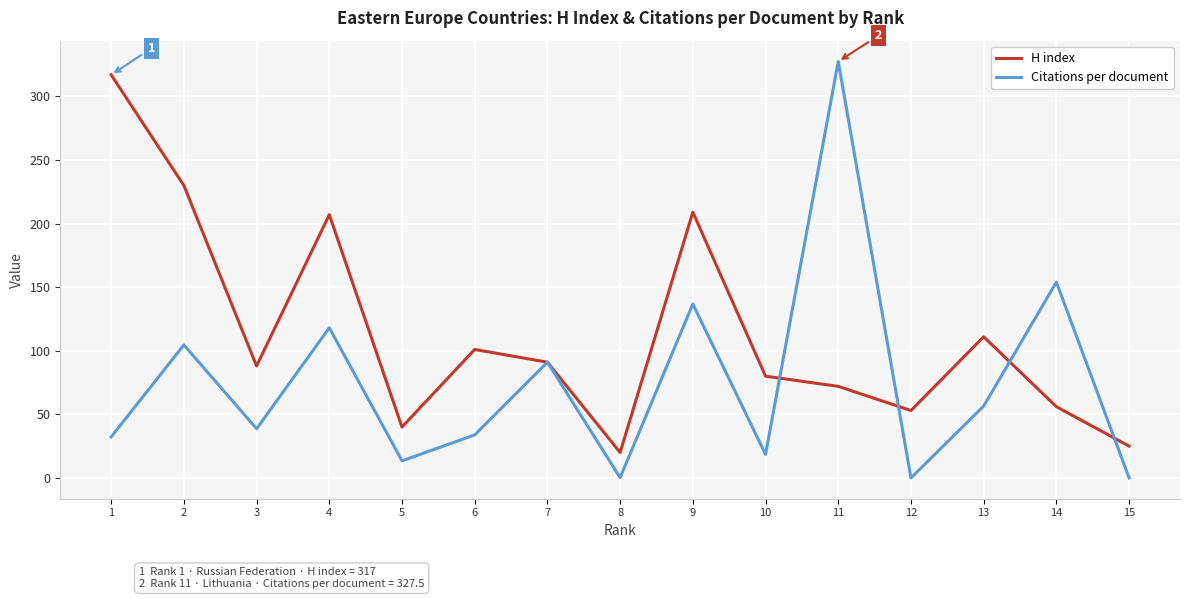

Where is the first local maximum for Citations per document?

2